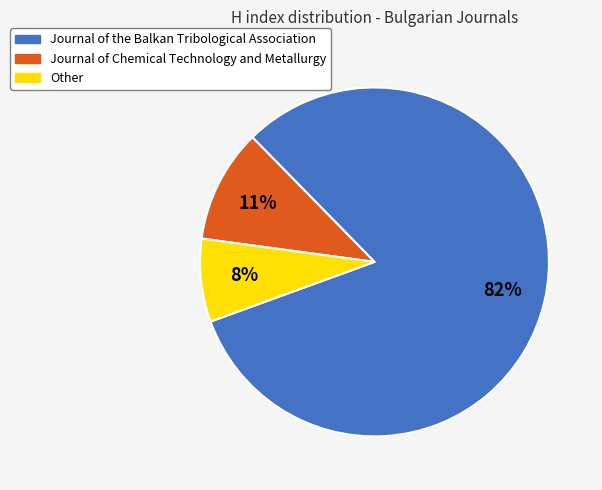

How many slices are in this pie chart?

3